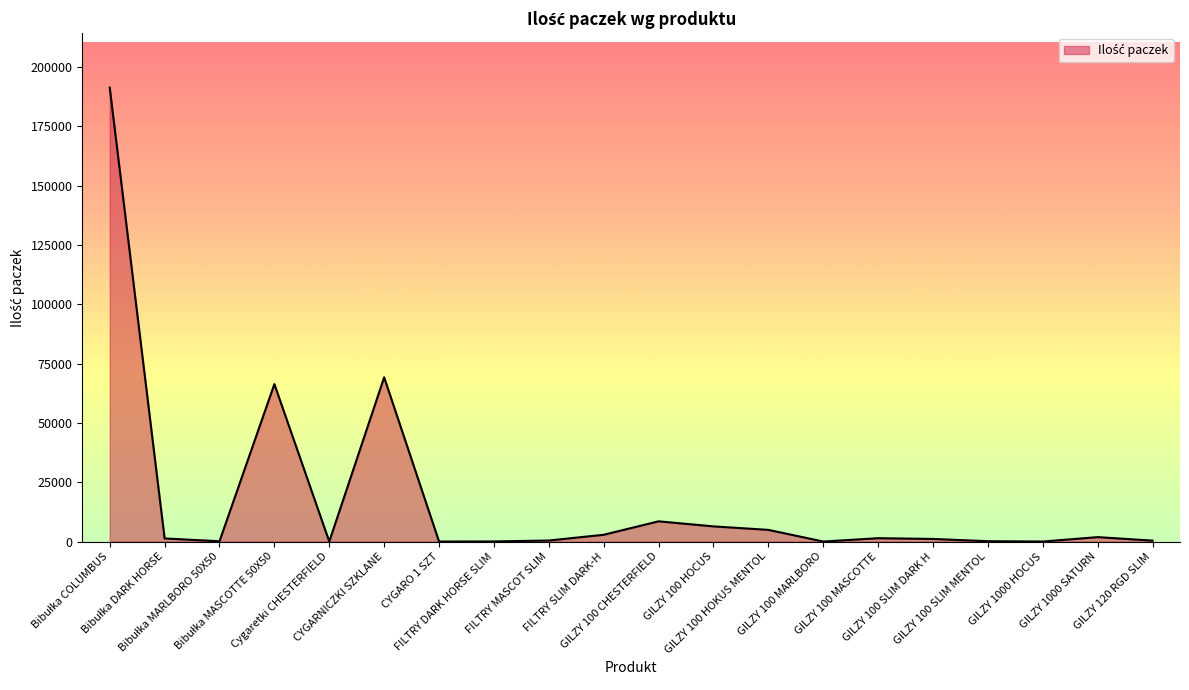

What is the greatest value displayed?

191282